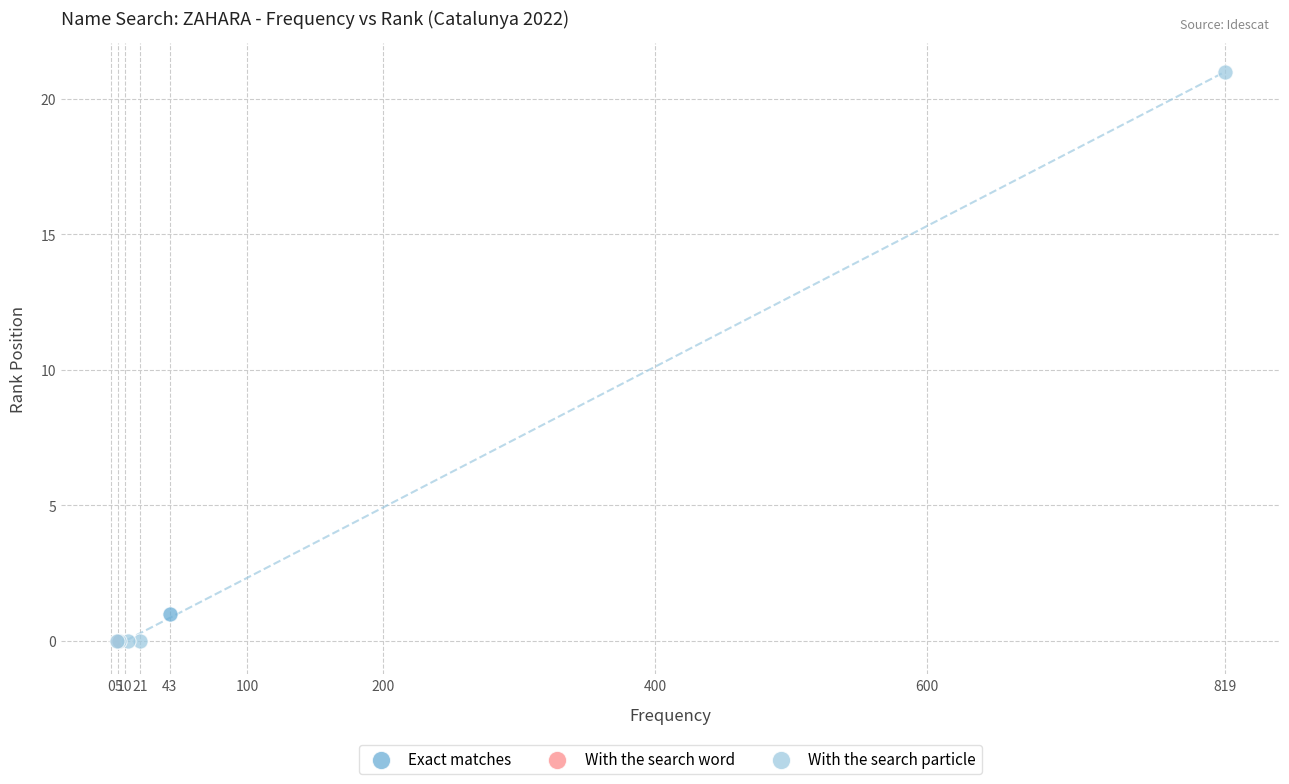

What are all the series names shown in the legend?

Exact matches, With the search word, With the search particle